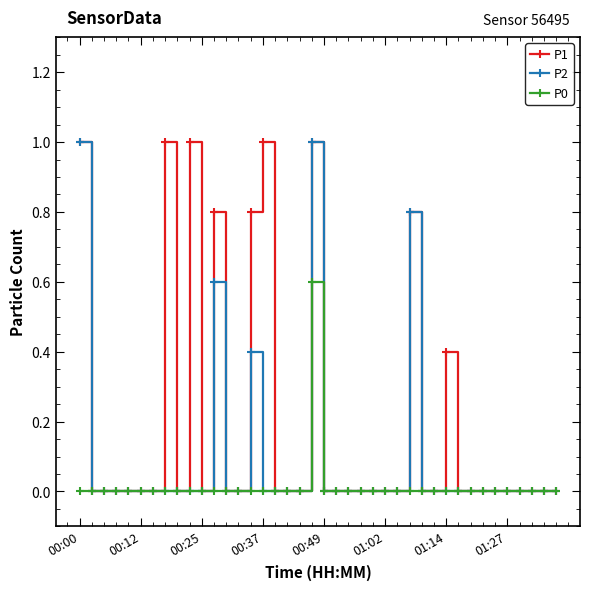

True or false: P1 has more than 1 interior local peaks.

True